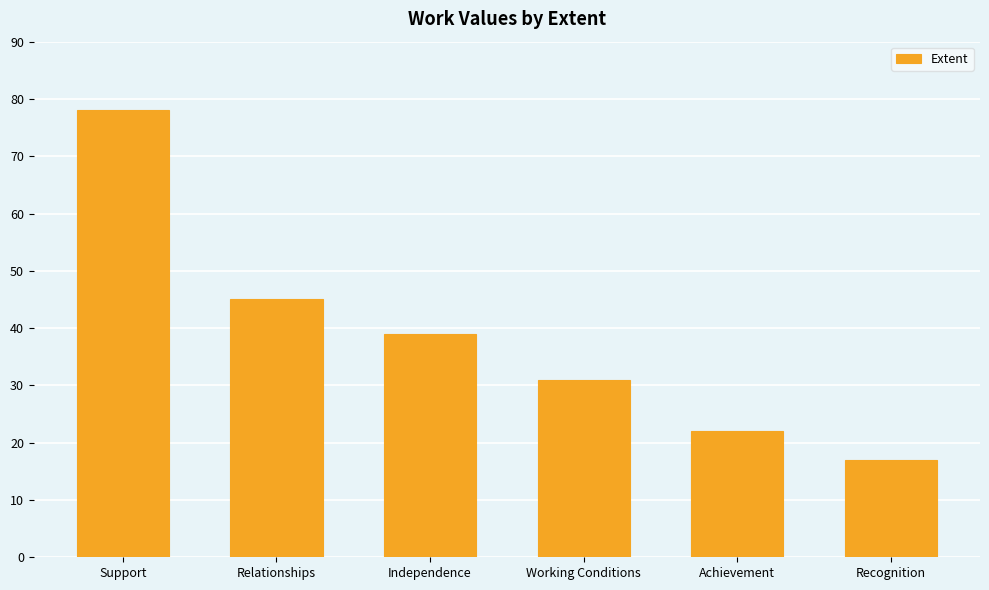

Does the chart contain any negative values?

No